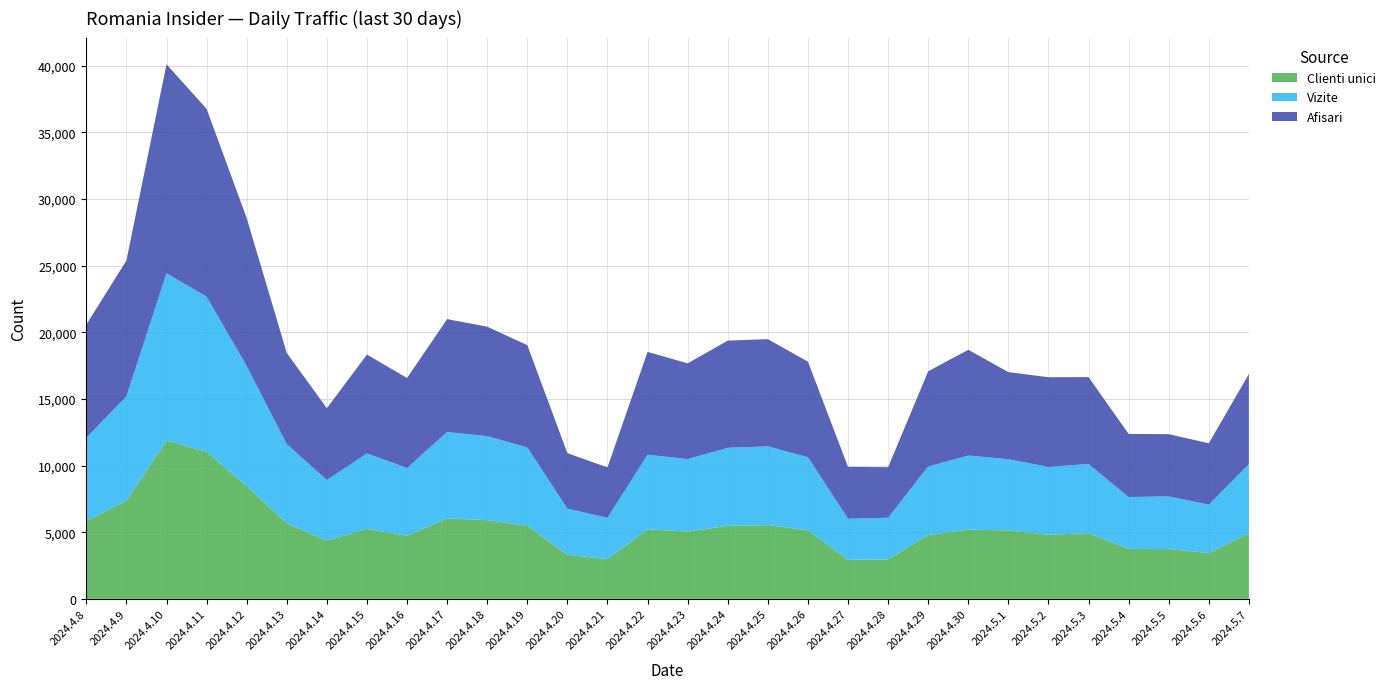

Reading left to right, extract all data points from this chart.

Clienti unici: 5836	7377	11878	11042	8454	5664	4357	5253	4735	6043	5901	5487	3305	2983	5221	5046	5478	5532	5147	2931	2961	4794	5193	5137	4810	4927	3750	3736	3438	4908
Vizite: 6263	7826	12555	11638	9020	5941	4563	5661	5086	6474	6308	5876	3458	3102	5596	5442	5857	5911	5483	3083	3124	5137	5563	5343	5090	5192	3892	3951	3626	5204
Afisari: 8480	10189	15684	14094	11099	6849	5386	7417	6753	8475	8216	7674	4171	3778	7717	7185	8046	8046	7172	3886	3793	7146	7931	6537	6731	6521	4732	4672	4610	6762